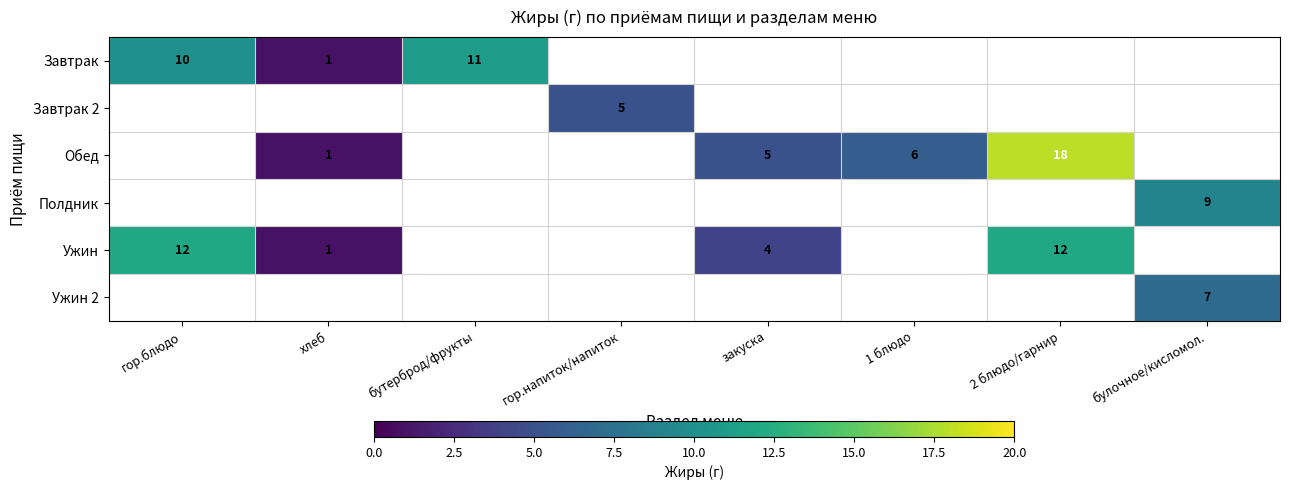

What is the sum of the Завтрак values at бутерброд/фрукты and гор.блюдо?

21